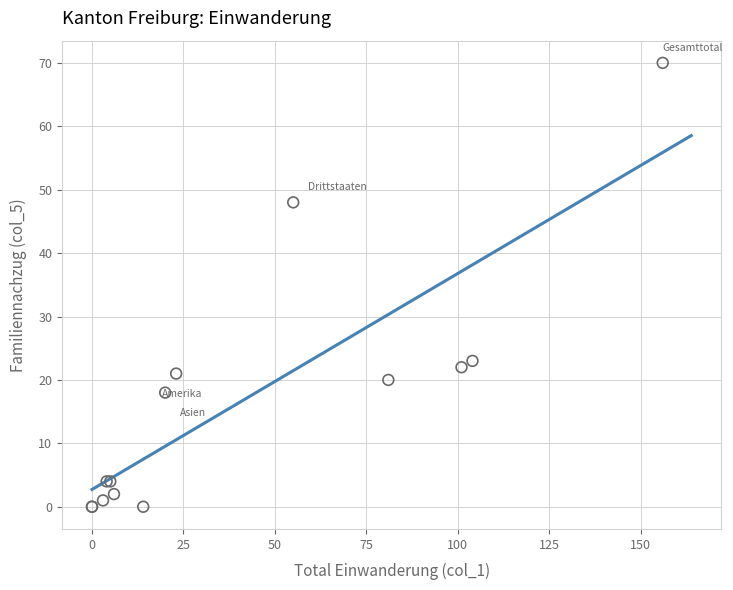

What Y value in the scatter plot is closest to 35?

23